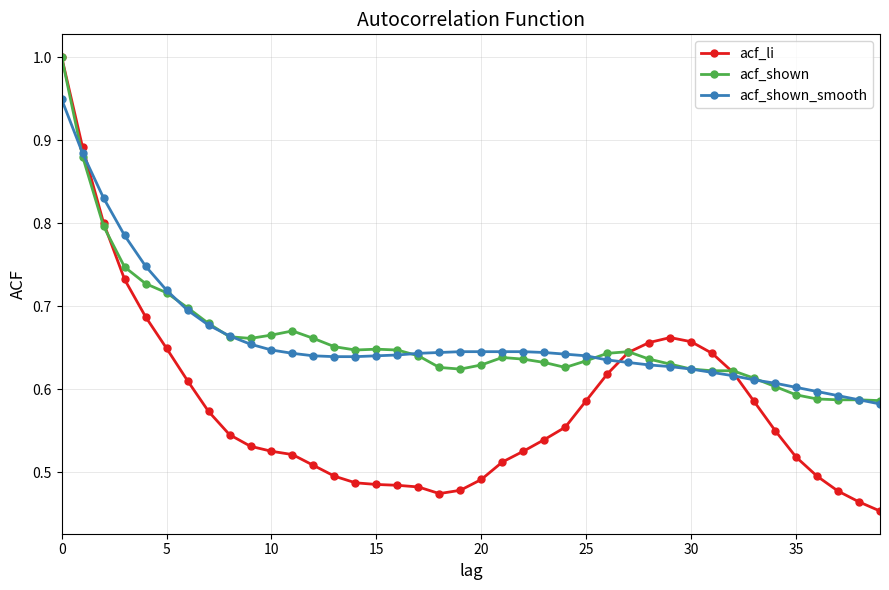

Which series has the largest range (max minus min)?

acf_li